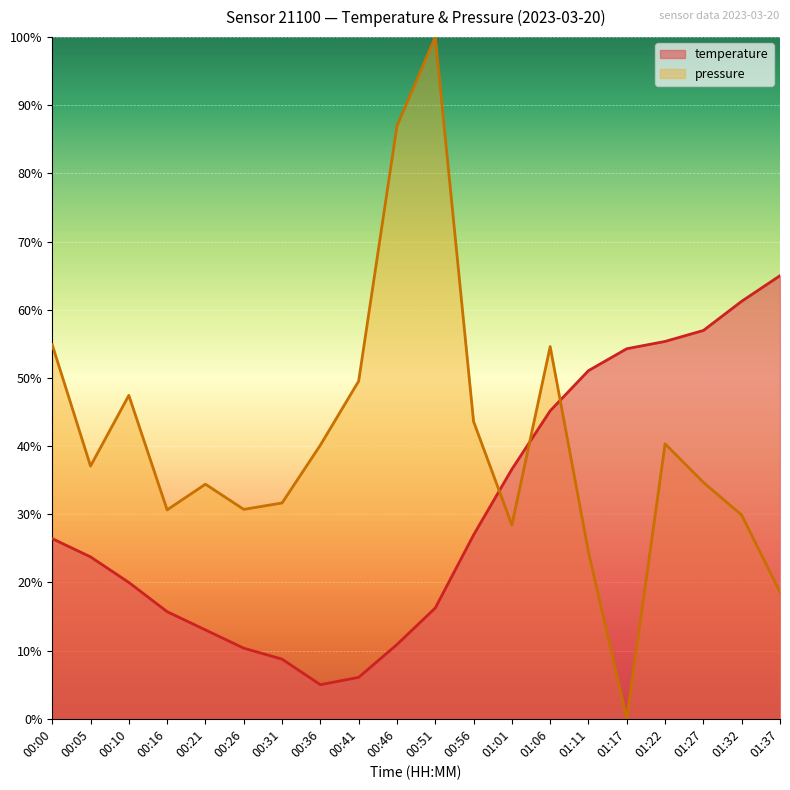

List the series in order of their peak value, highest first.

pressure, temperature